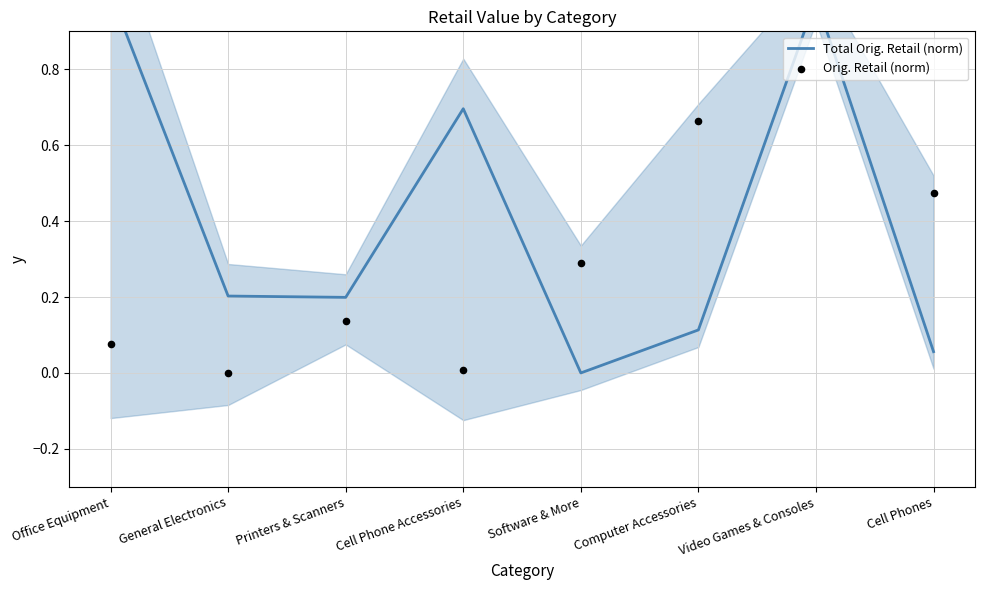

Which series reaches the maximum Y coordinate?

Total Orig. Retail (norm)